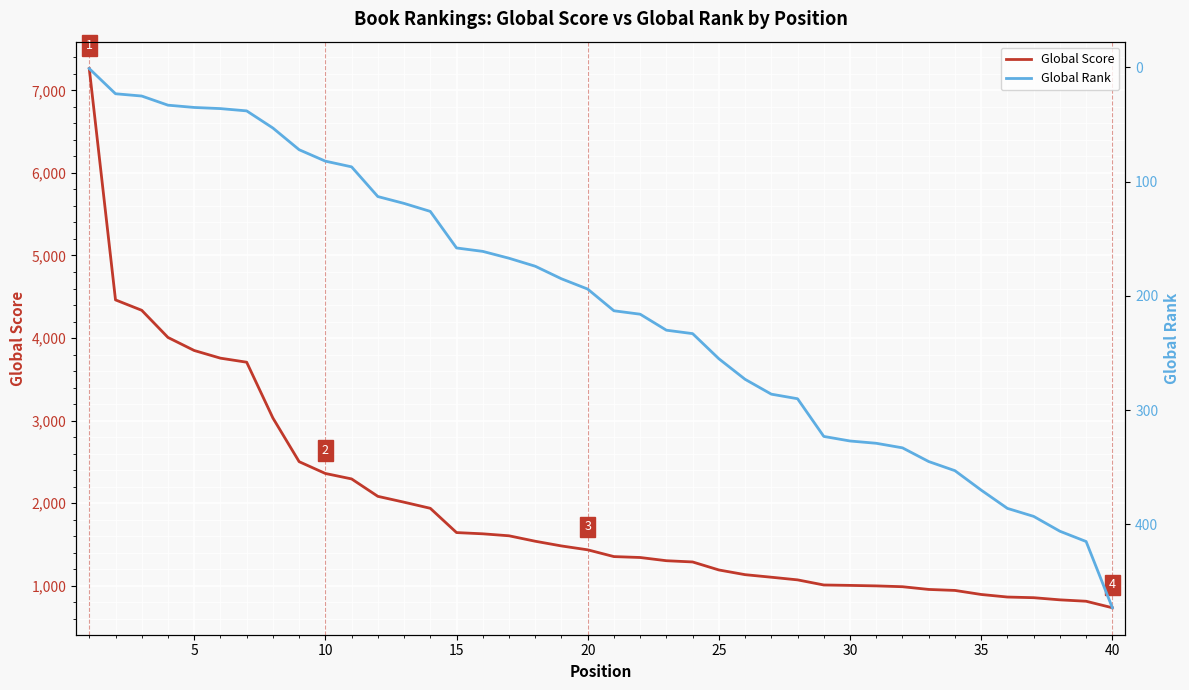

What is the highest value of the Global Score series?

7264